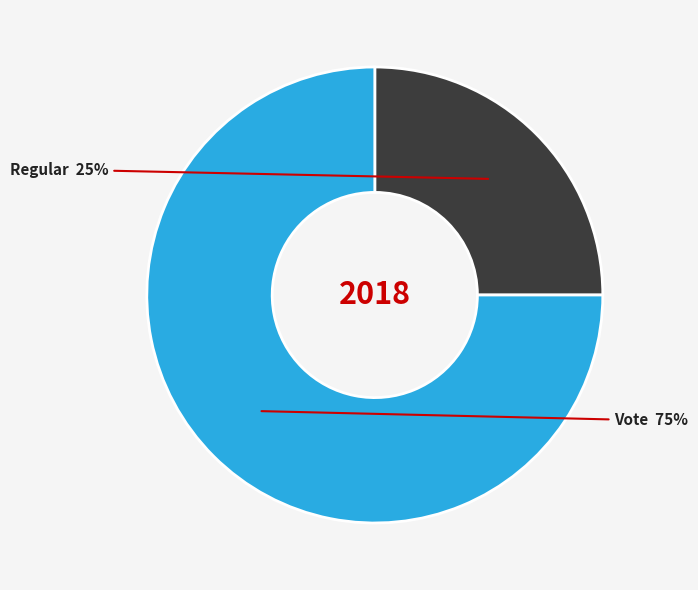

Is it true that Vote is 75% of the pie?

True